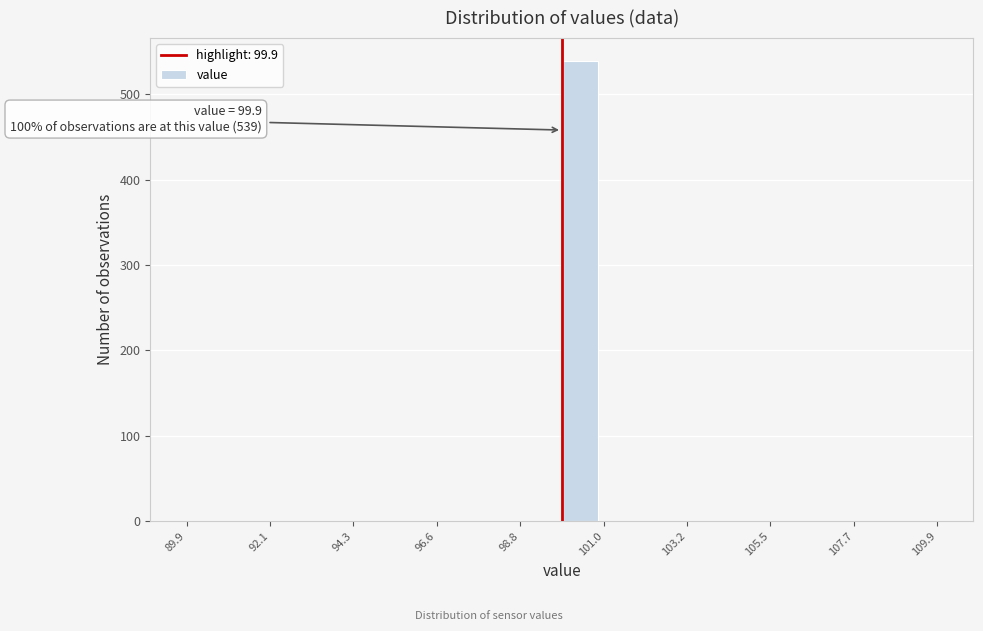

Around what value on the x-axis is the tallest bar? Give the approximate position of its centre, as read against the axis.

100.5